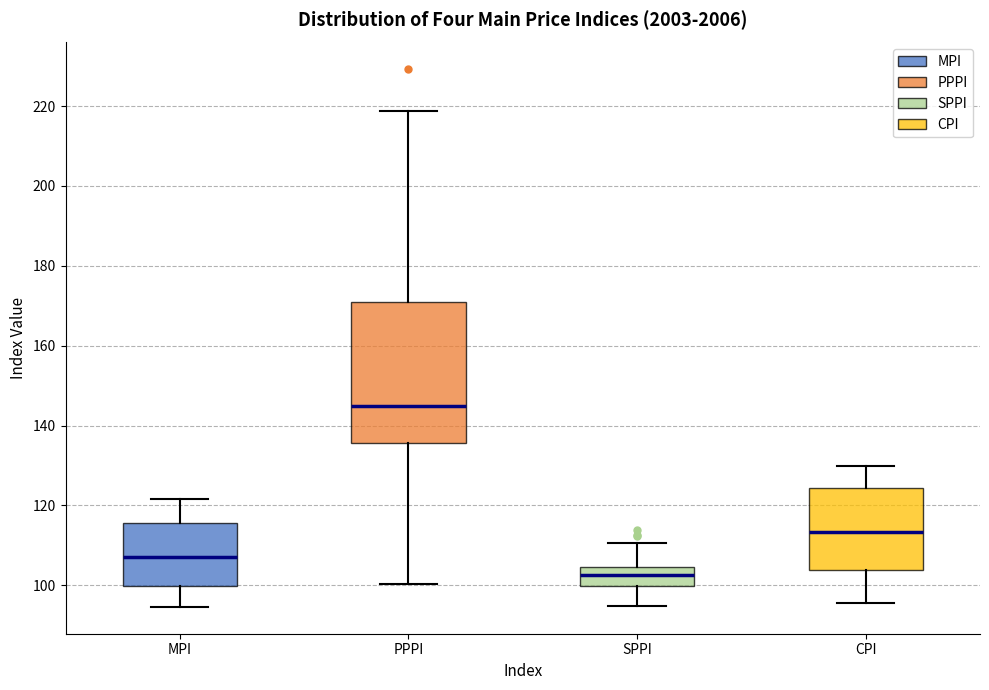

Reading left to right, read every box against the y-axis: the position of its median line, the range the box covers, and the ends of its whiskers. The values are not printed on the chart, so give them approximately, as read against the axis.

MPI: median 108, box 100 to 116, whiskers 94 to 122
PPPI: median 144, box 136 to 170, whiskers 100 to 218
SPPI: median 102, box 100 to 104, whiskers 94 to 110
CPI: median 114, box 104 to 124, whiskers 96 to 130